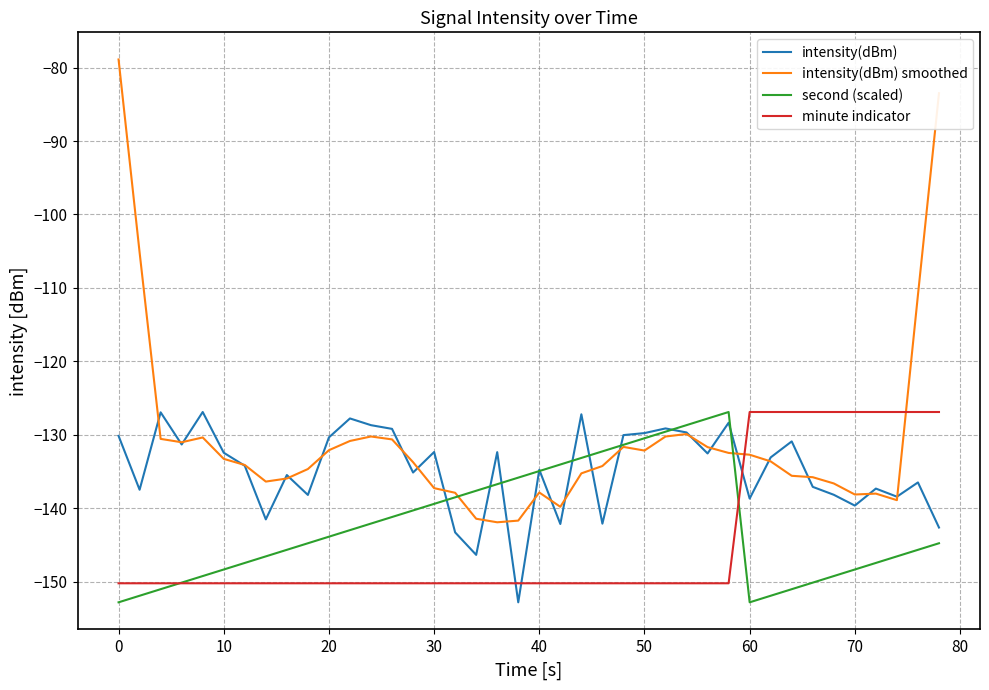

True or false: minute indicator and intensity(dBm) intersect in this chart.

True